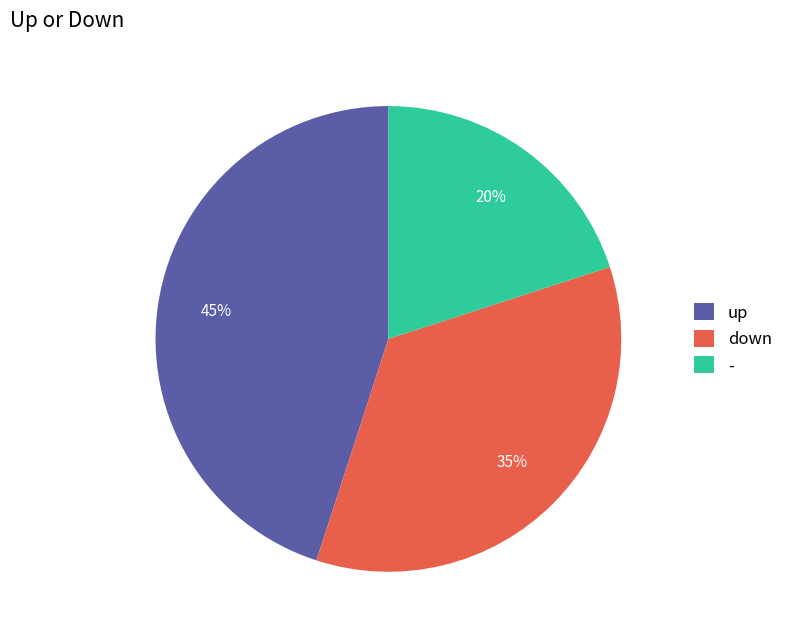

What percentage is the down slice, to the nearest percent?

35%